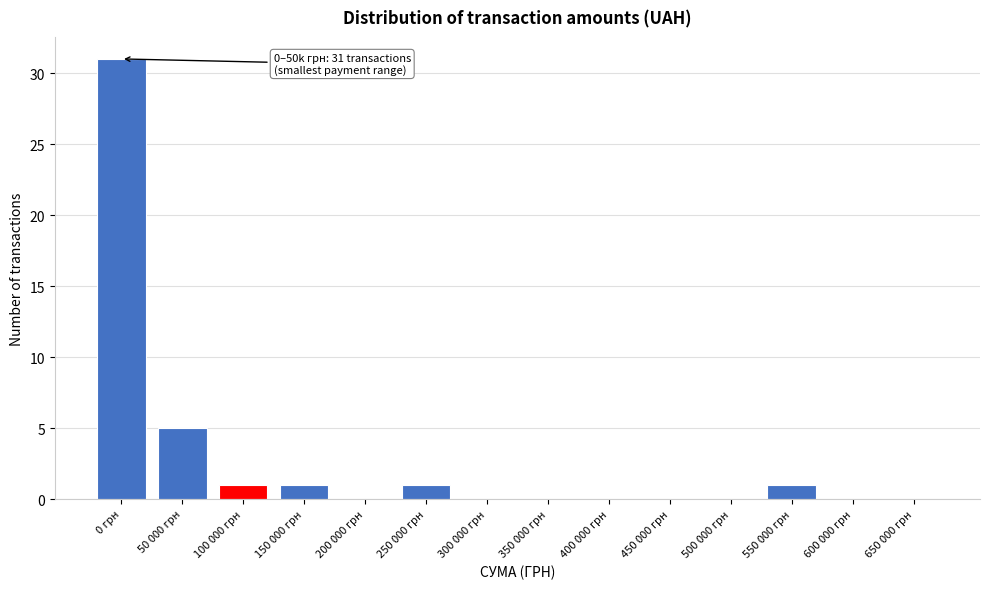

Reading right to left, what are all the values shown in this chart?

650 000 грн=0	600 000 грн=0	550 000 грн=1	500 000 грн=0	450 000 грн=0	400 000 грн=0	350 000 грн=0	300 000 грн=0	250 000 грн=1	200 000 грн=0	150 000 грн=1	100 000 грн=1	50 000 грн=5	0 грн=31